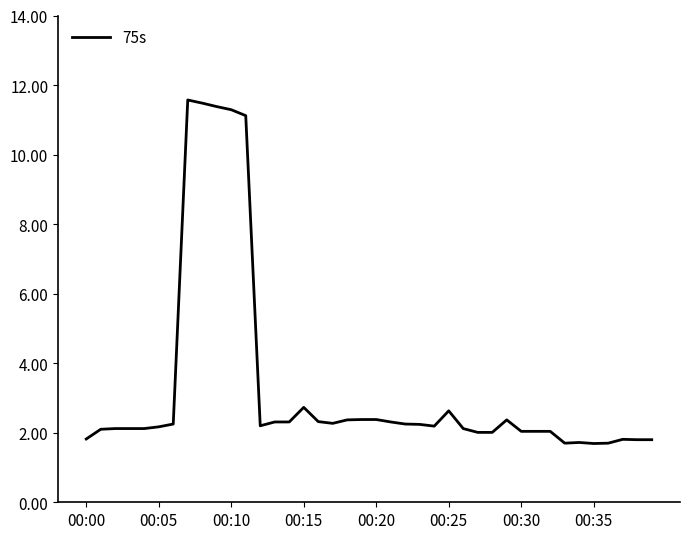

What is the greatest value displayed?

11.6